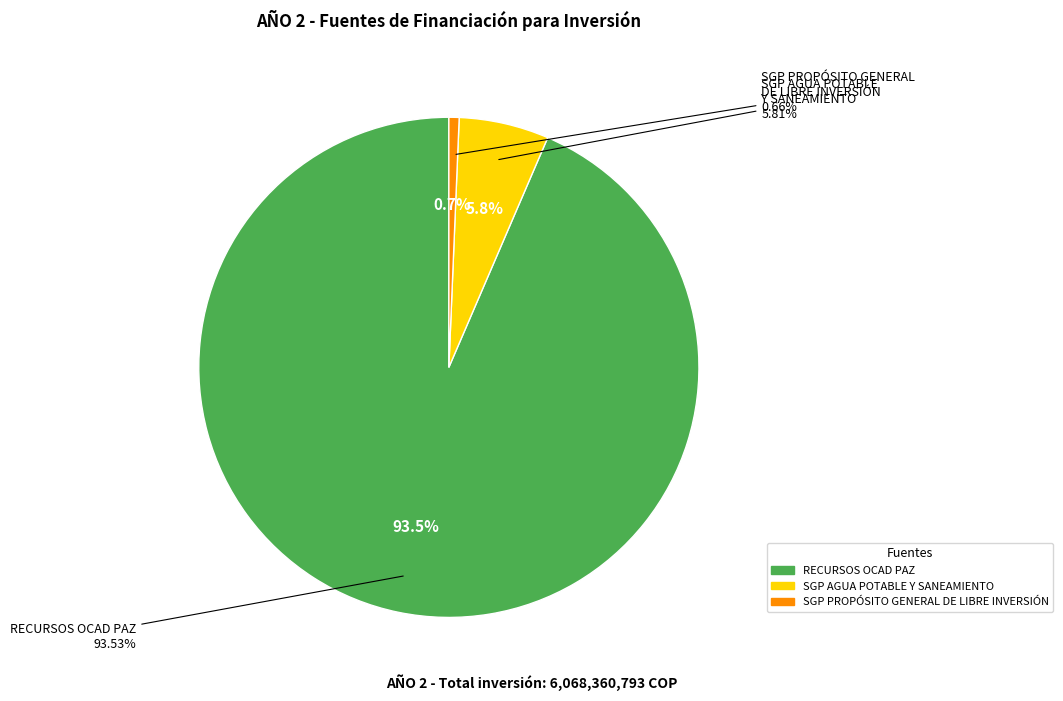

To the nearest percent, what portion does SGP PROPÓSITO GENERAL DE LIBRE INVERSIÓN represent?

1%